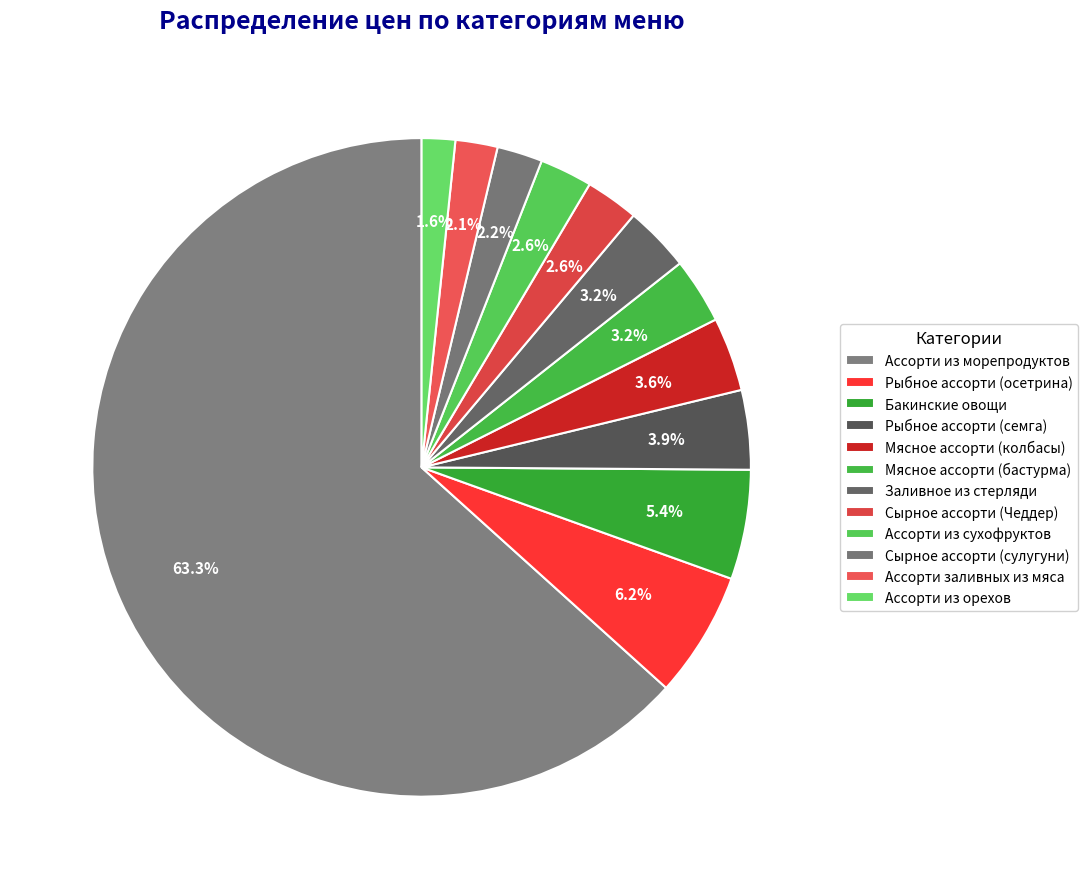

Which slice is the largest?

Ассорти из морепродуктов